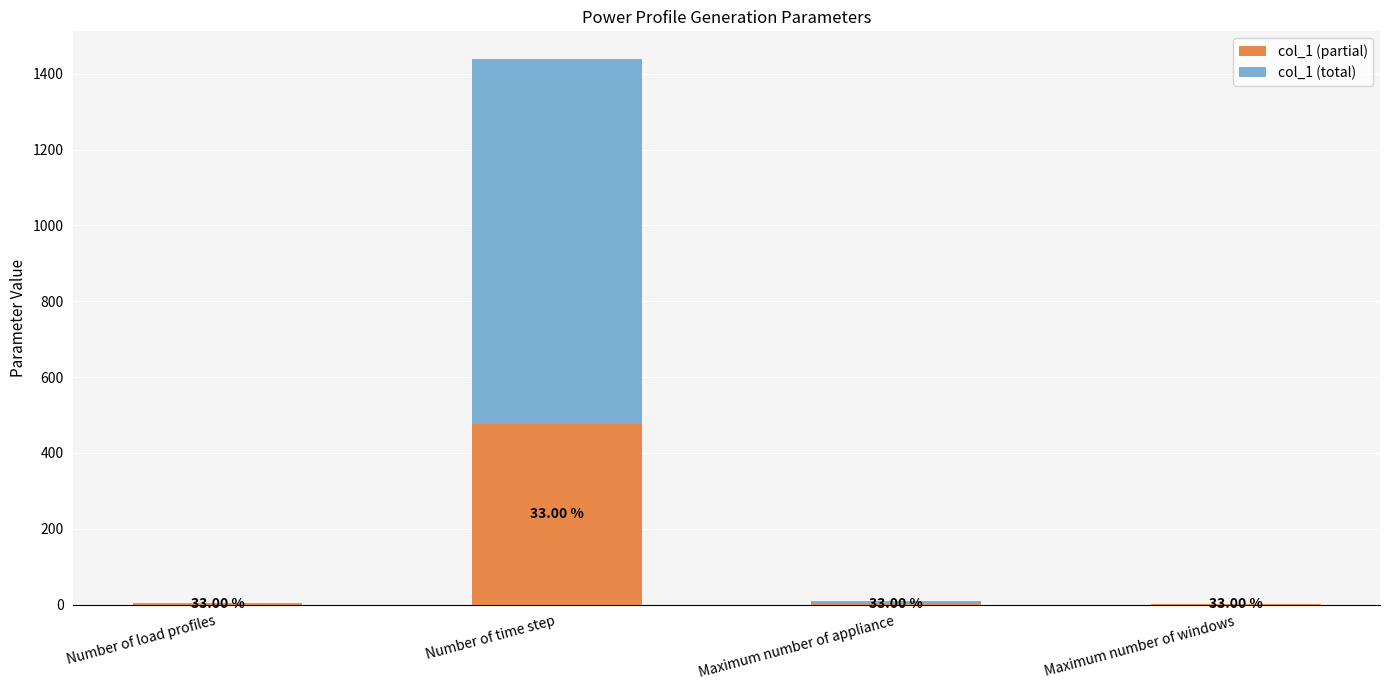

What is the sum of all col_1 (partial) values?

479.8